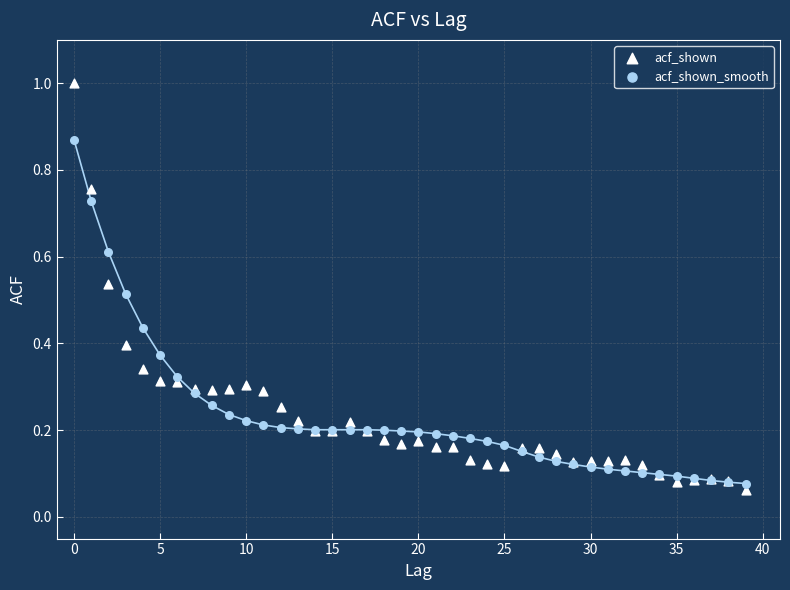

Which series contains the highest Y value?

acf_shown